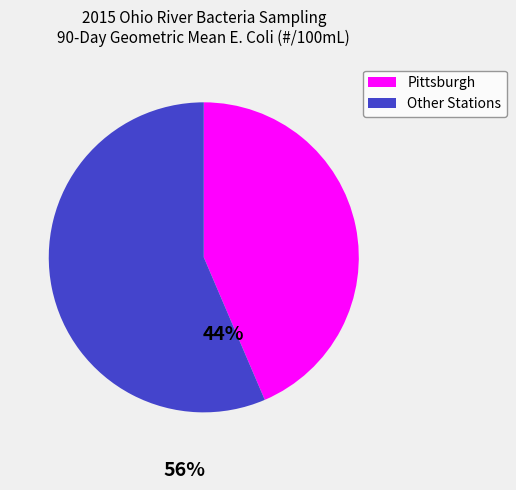

What is the smallest slice in the pie chart?

Pittsburgh